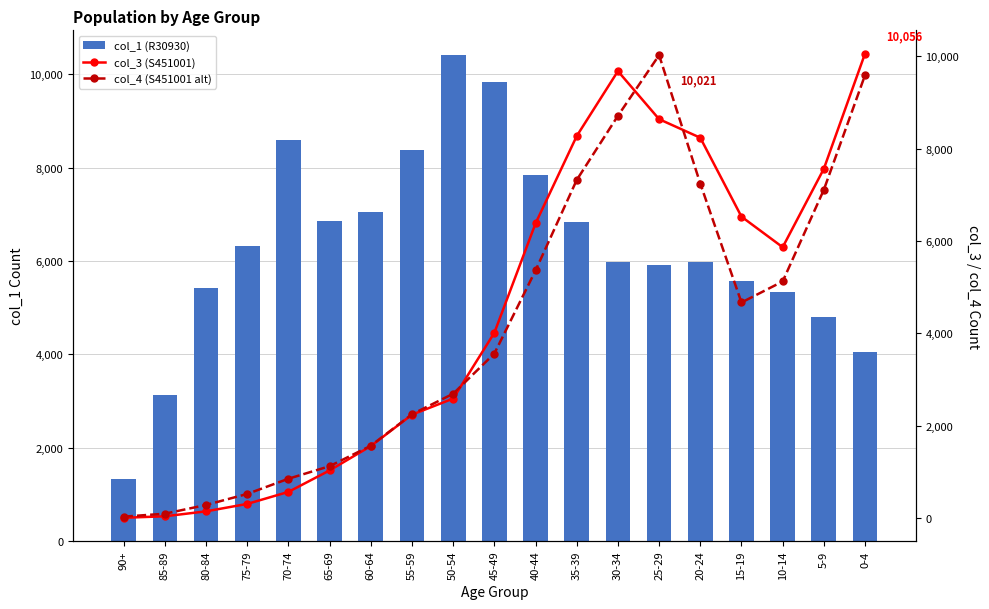

Does the chart contain any negative values?

No